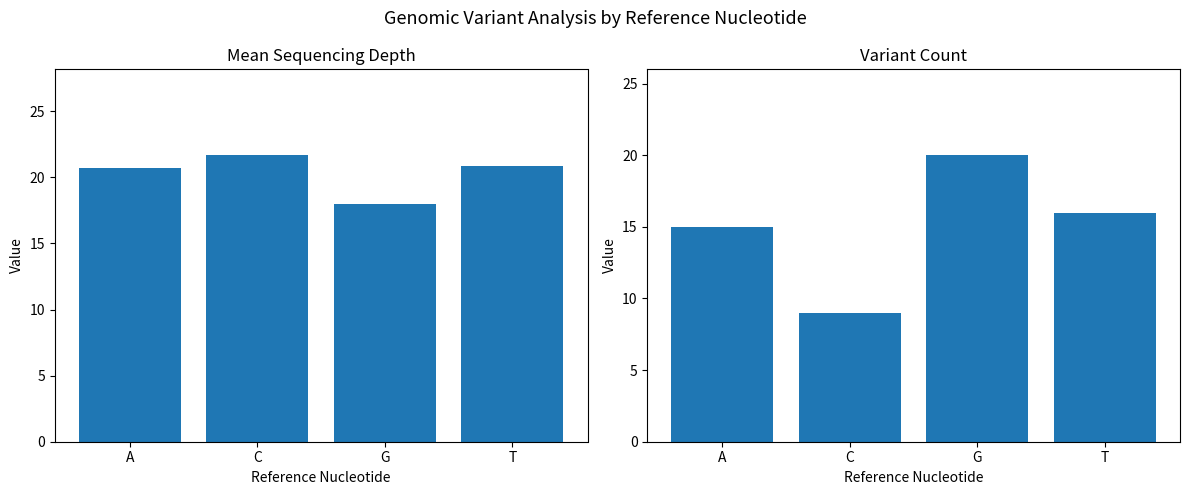

Reading right to left, transcribe all the data shown in this chart.

Mean Depth: T=20.9	G=18.0	C=21.7	A=20.7
Variant Count: T=16.0	G=20.0	C=9.0	A=15.0